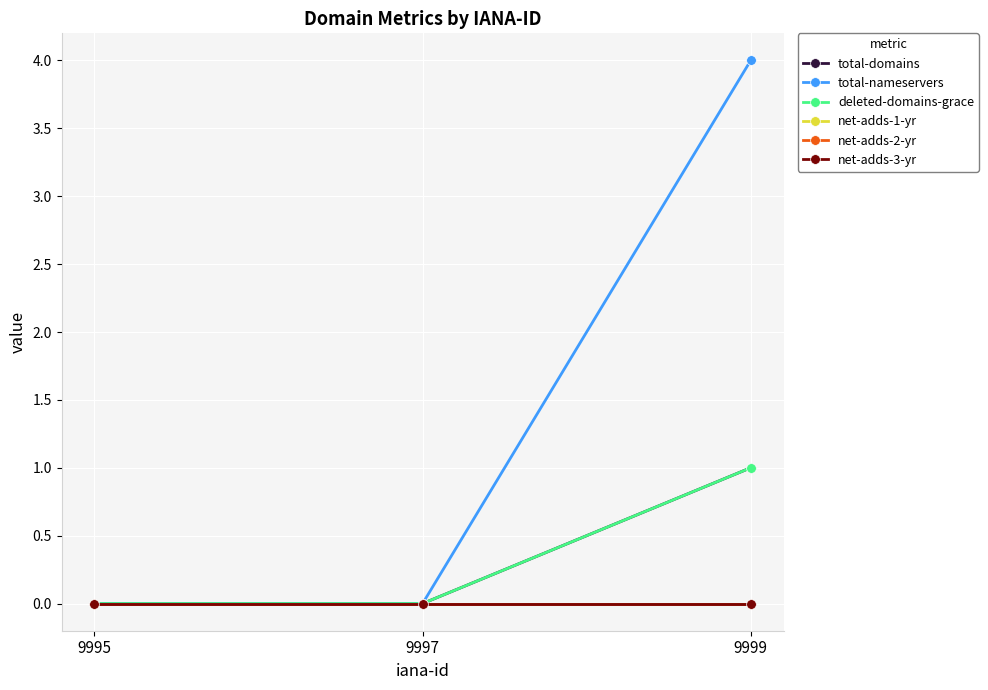

Is this an area chart (filled region under the line)?

No